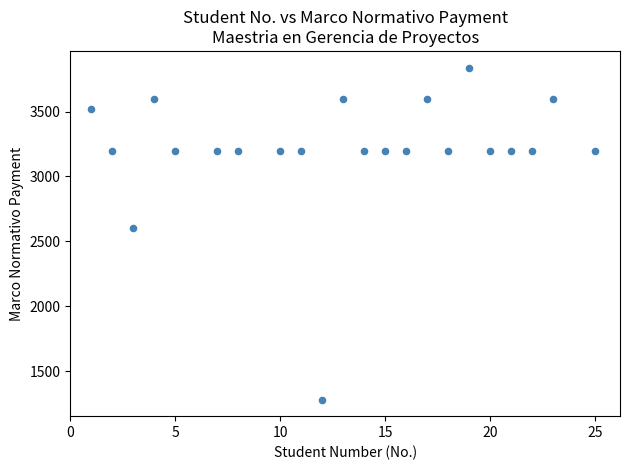

What is the range of X values (max minus min)?

24